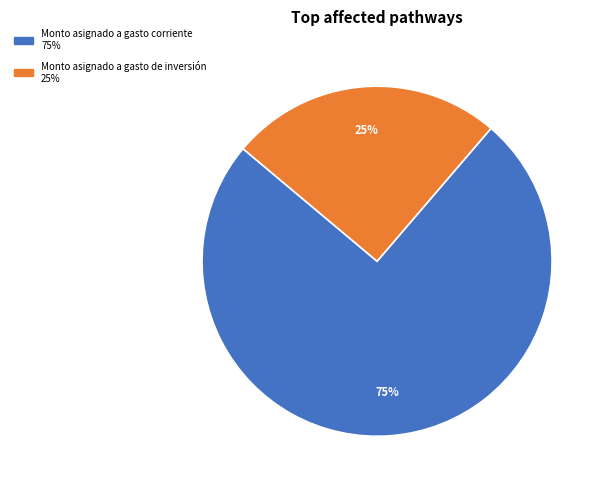

Is there a majority slice in this chart?

Yes